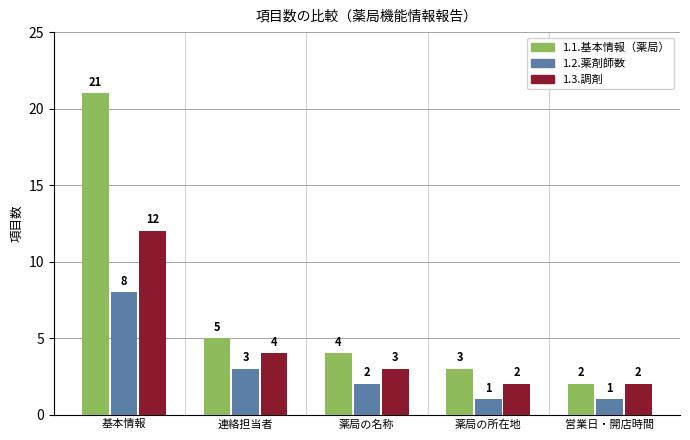

Is it true that 1.1.基本情報（薬局） equals 21 at 基本情報?

True